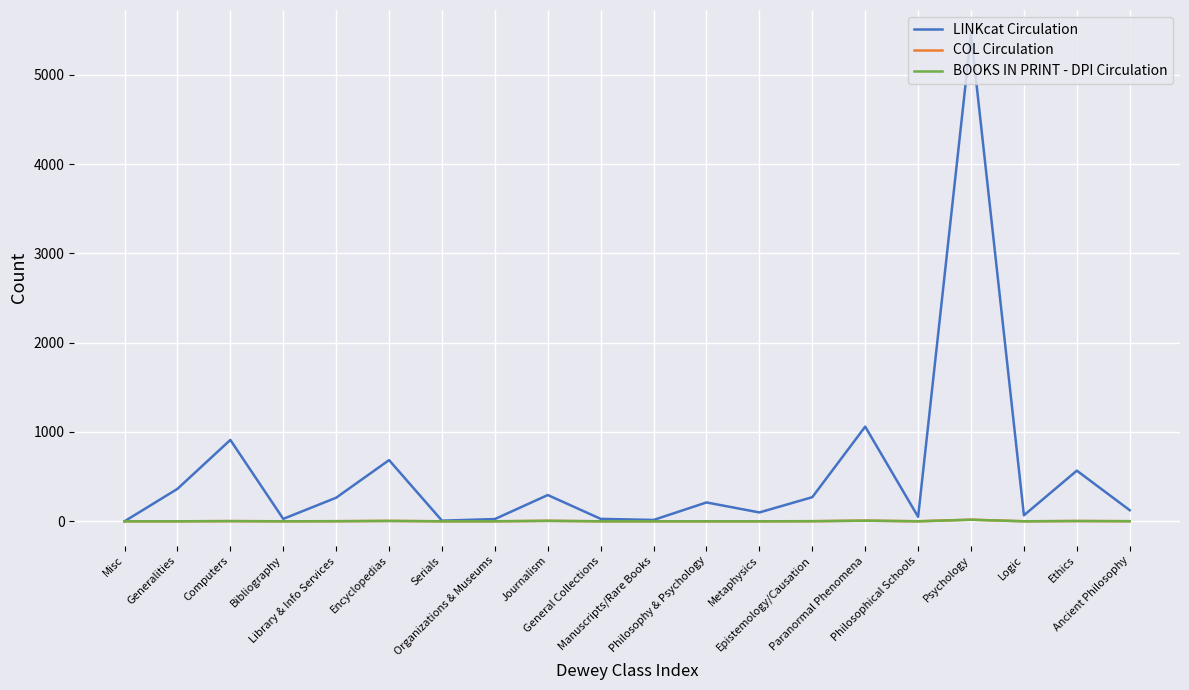

What position from the left is Epistemology/Causation?

14